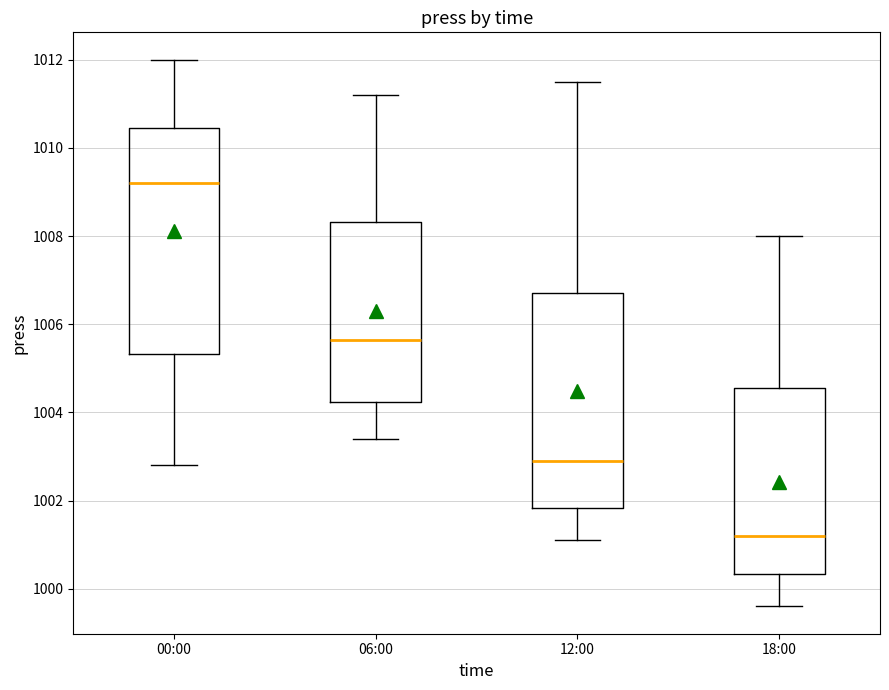

Reading left to right, read every box against the y-axis: the position of its median line, the range the box covers, and the ends of its whiskers. The values are not printed on the chart, so give them approximately, as read against the axis.

00:00: median 1009.2, box 1005.4 to 1010.4, whiskers 1002.8 to 1012.0
06:00: median 1005.6, box 1004.2 to 1008.4, whiskers 1003.4 to 1011.2
12:00: median 1003.0, box 1001.8 to 1006.8, whiskers 1001.2 to 1011.6
18:00: median 1001.2, box 1000.4 to 1004.6, whiskers 999.6 to 1008.0